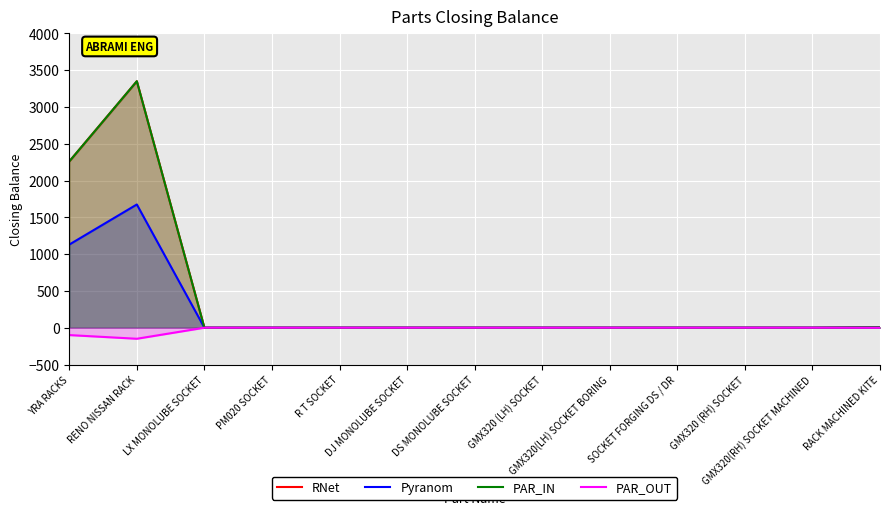

Which series has the largest total across all categories?

RNet